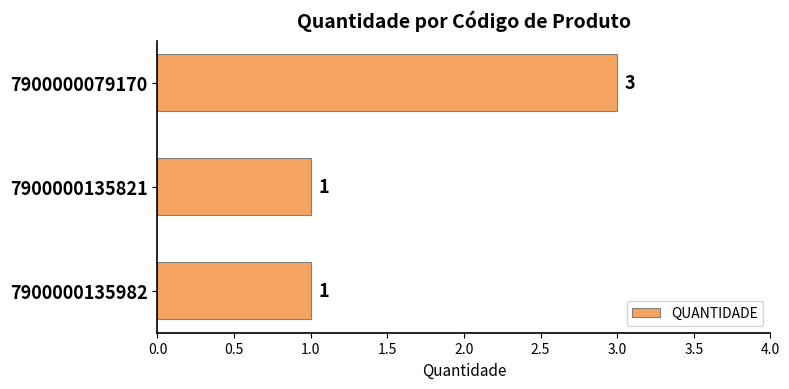

Approximately how many times larger is the value at 7900000079170 compared to 7900000135821?

3.0